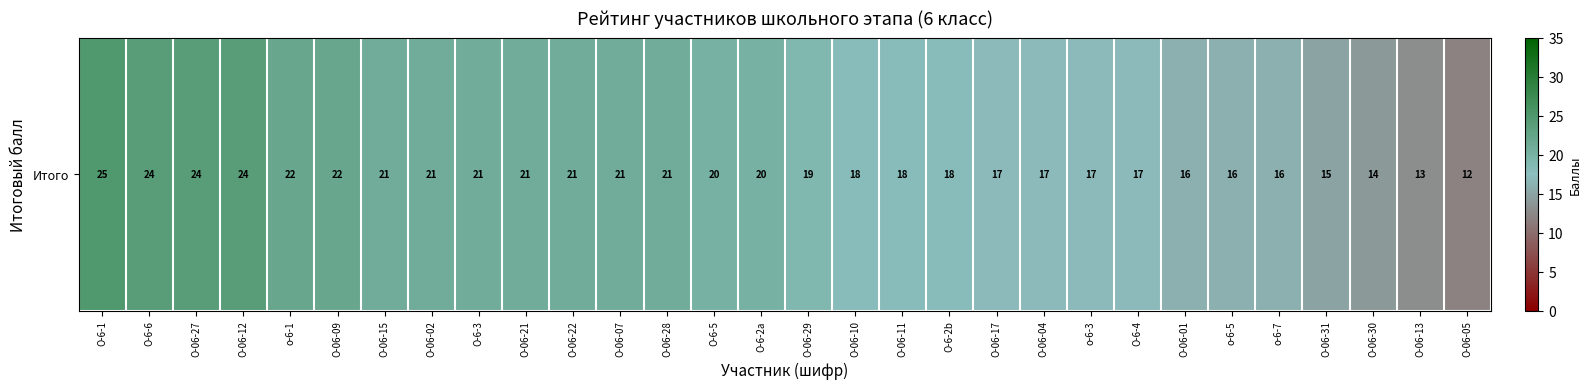

True or false: the data shows 8 at о-6-5.

False